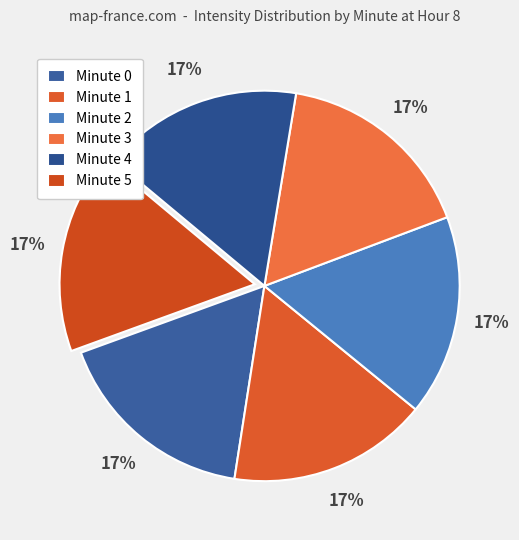

To the nearest percent, what is the average slice percentage?

17%